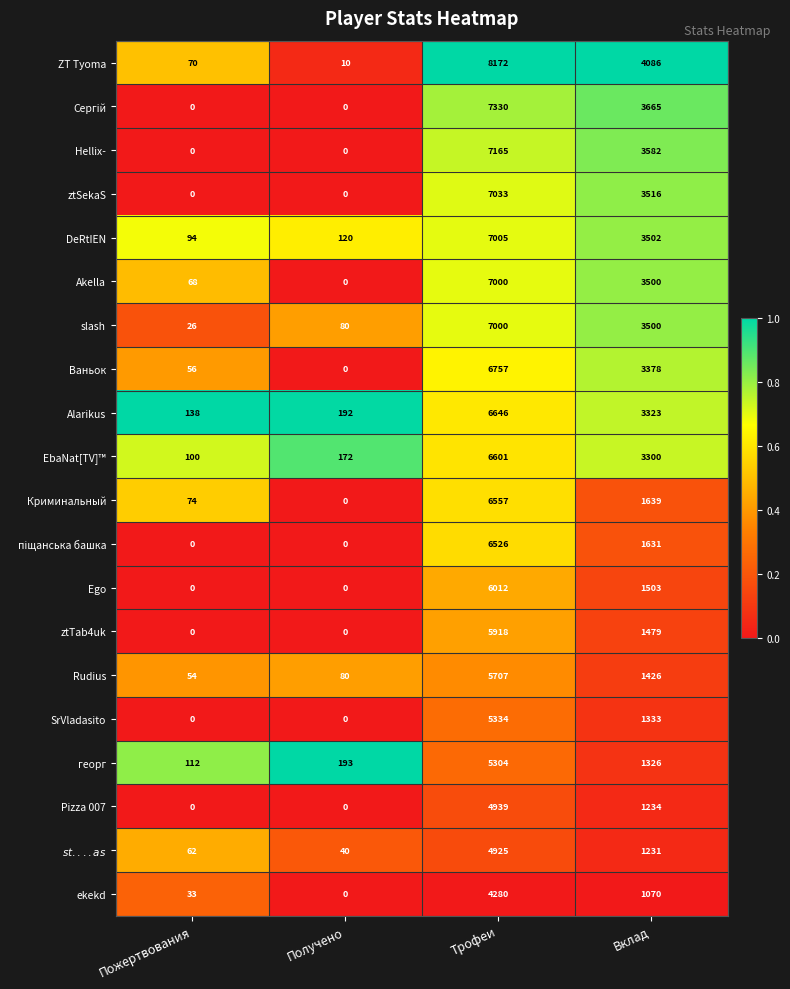

What is the sum of all георг values?

6935